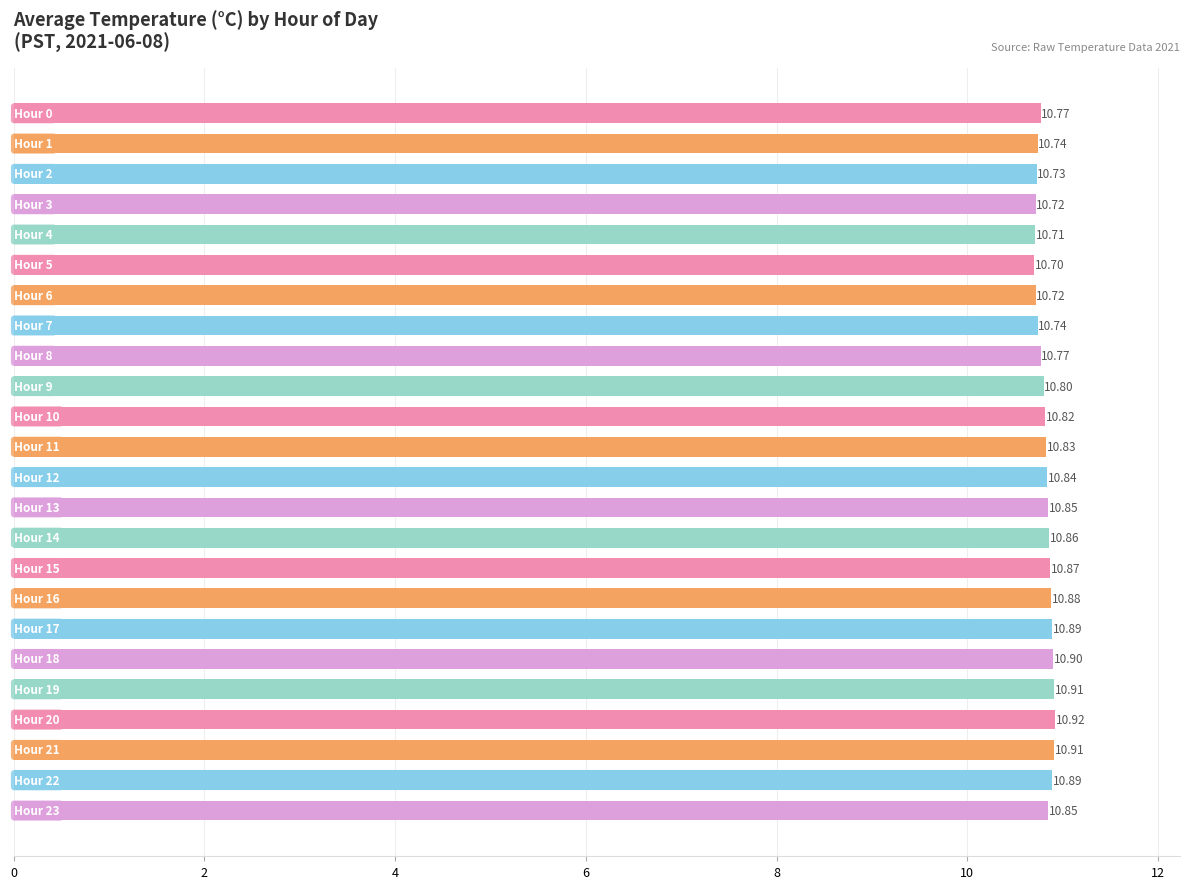

What is the sum of all values?

259.6